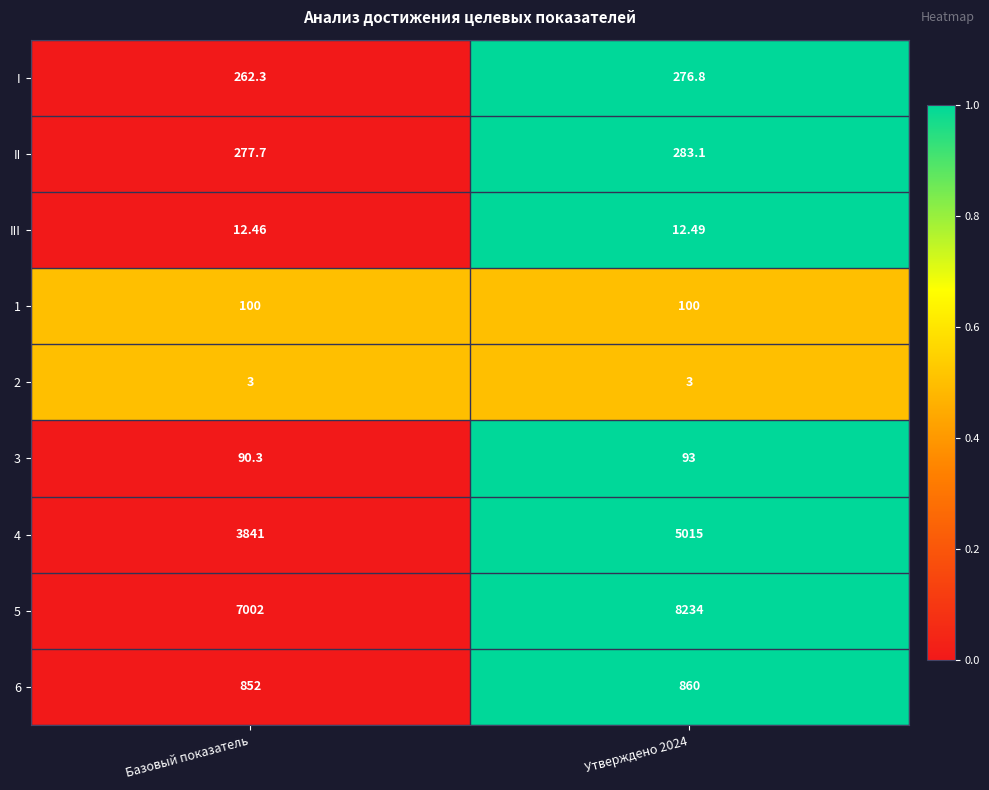

What is the total value across all series at Базовый показатель?

12440.8